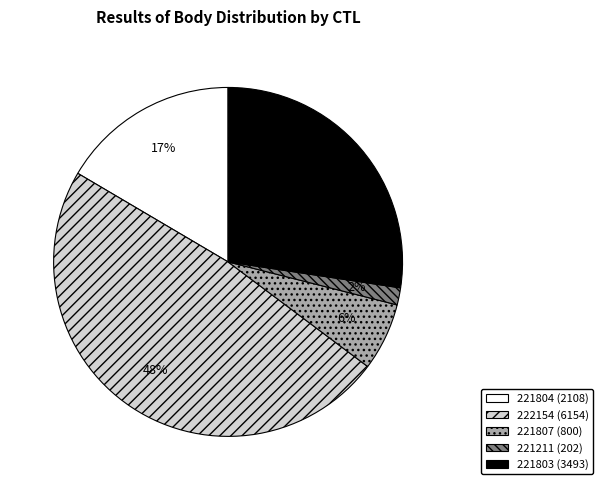

Which slice is the largest?

222154